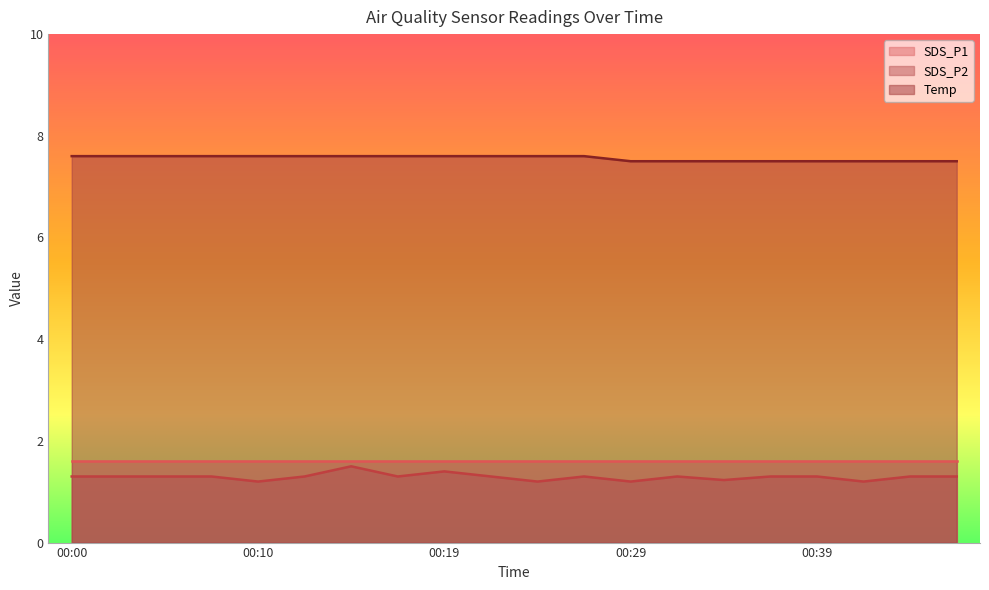

What is the difference between the Temp values at 00:32 and 00:02?

0.1